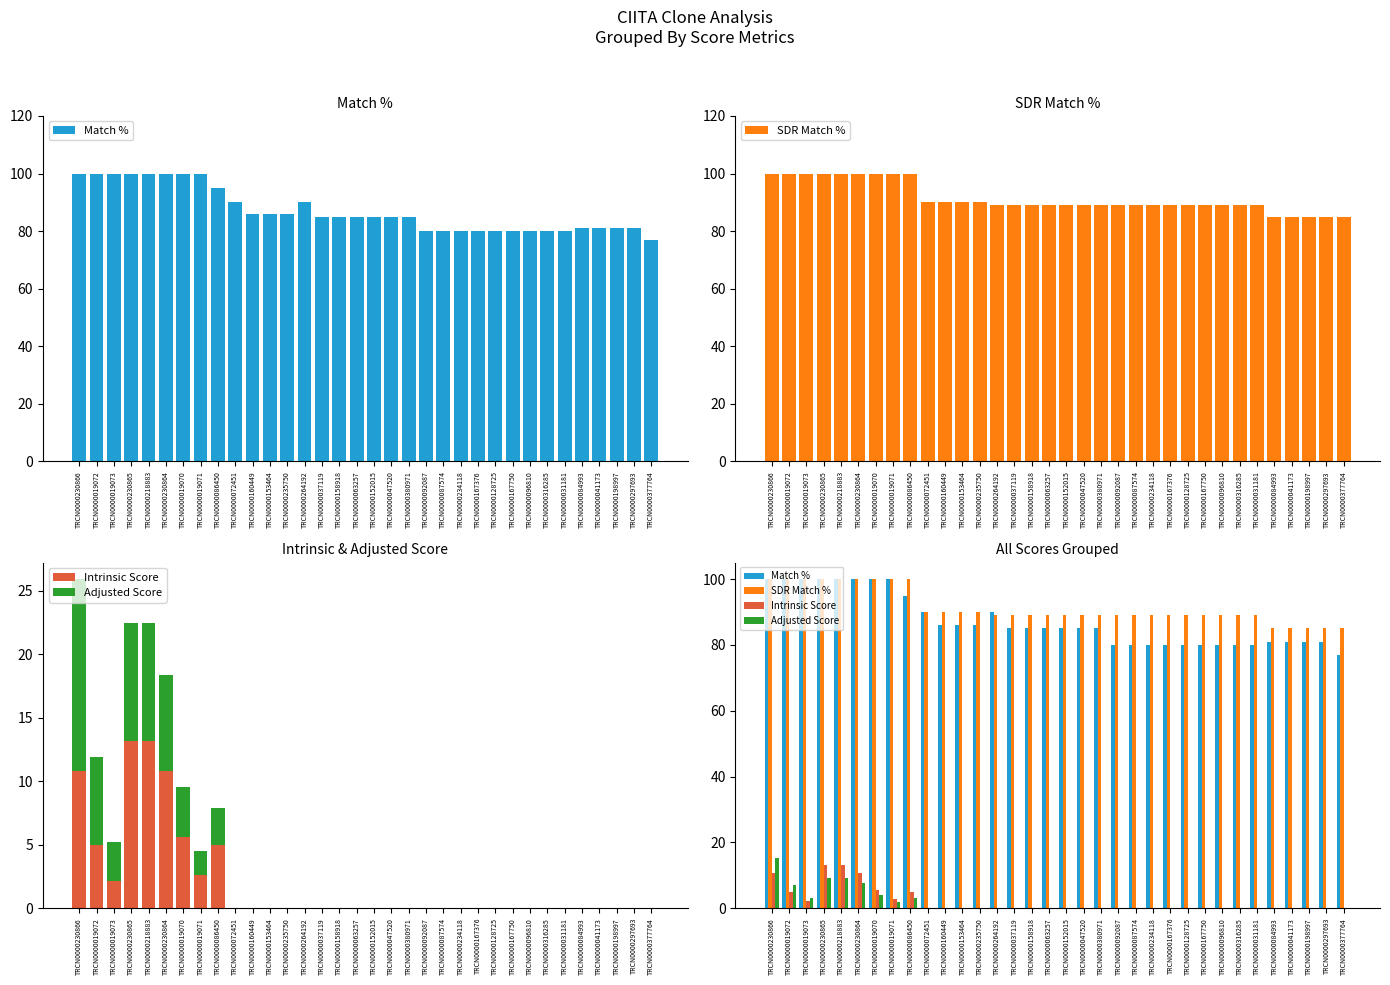

How many categories are shown in the chart?

34